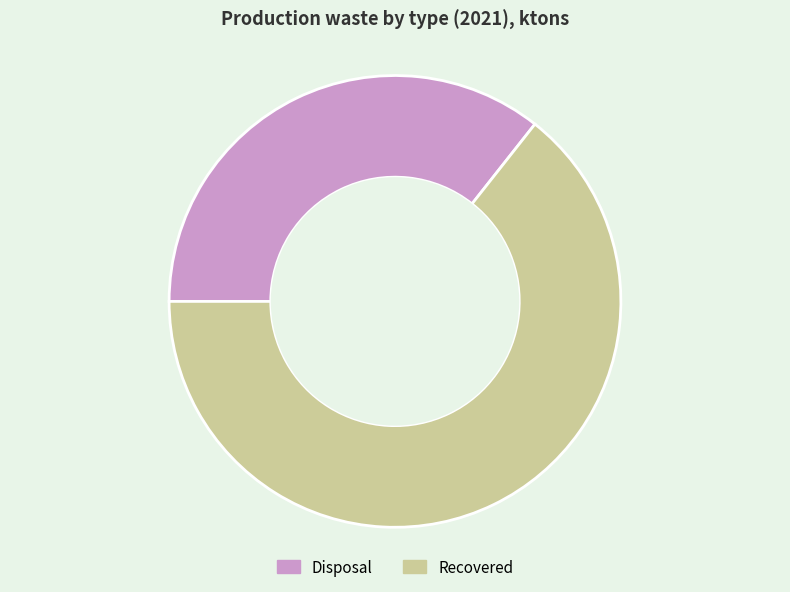

Which has a higher value, Recovered or Disposal?

Recovered